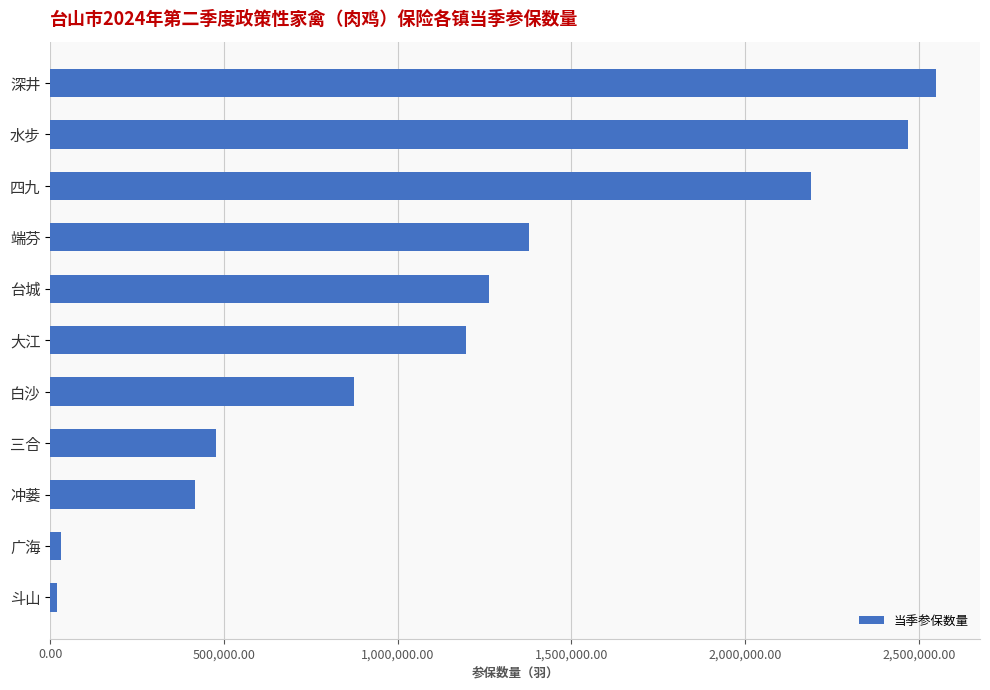

At which category does the chart reach its peak across all series?

深井